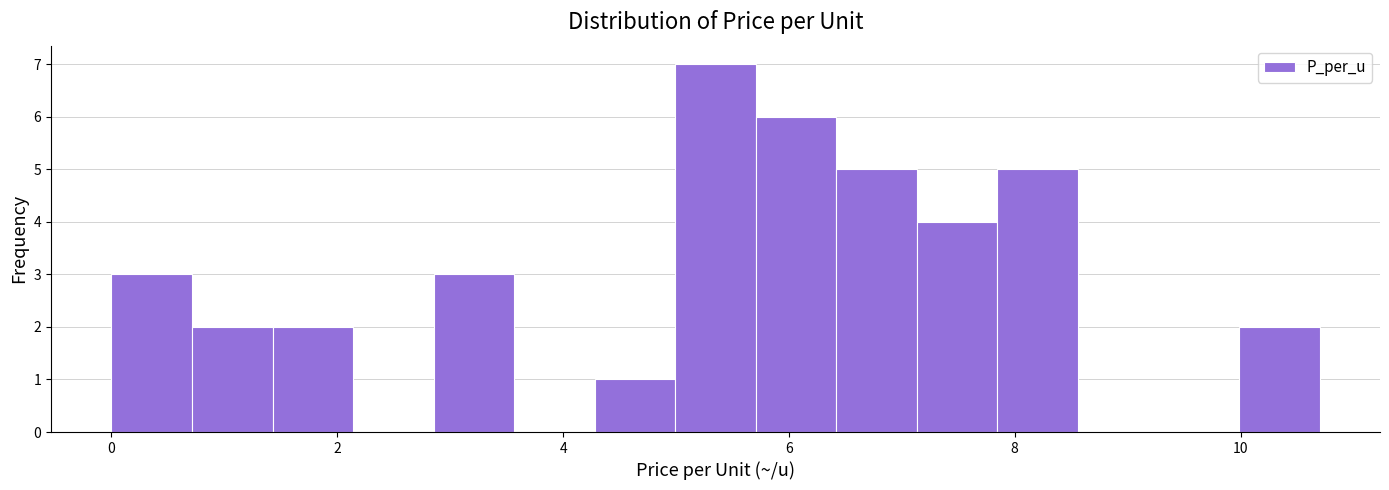

Read against the x-axis, roughly where is the centre of the tallest bar?

5.4